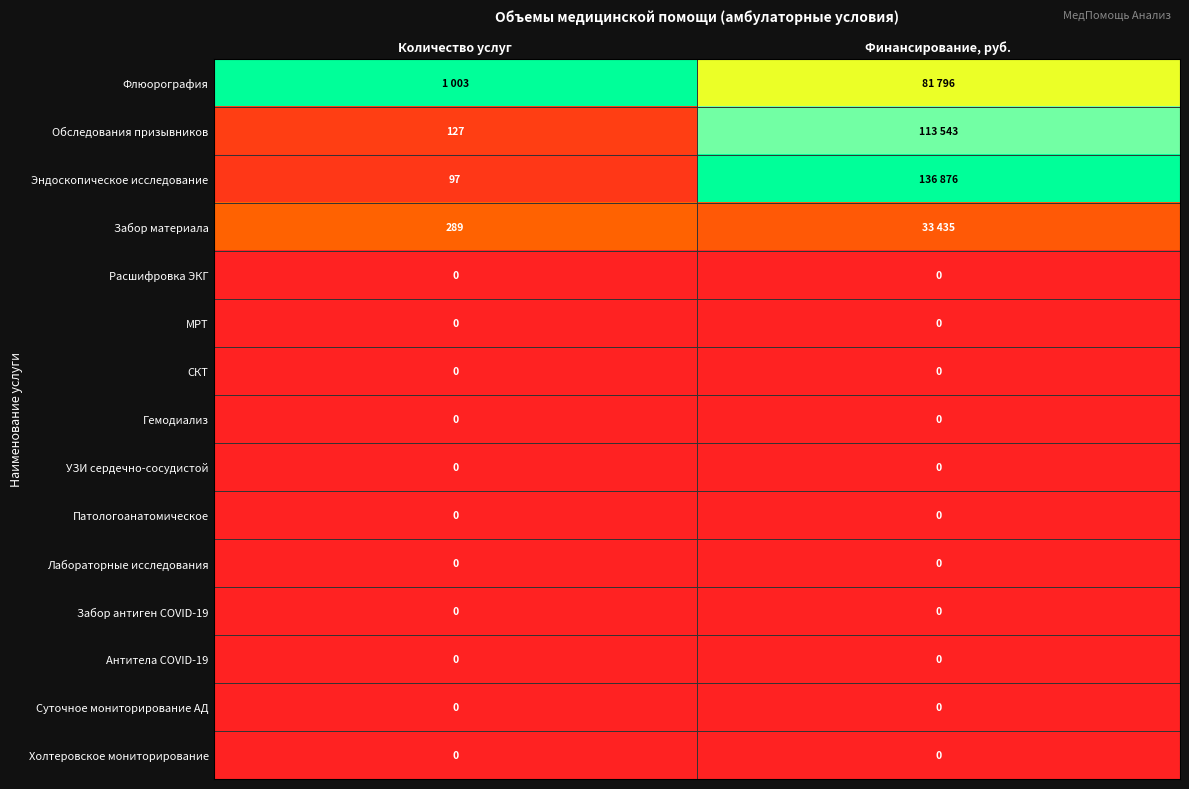

True or false: Патологоанатомическое has a value of 0.0 at Количество услуг.

True